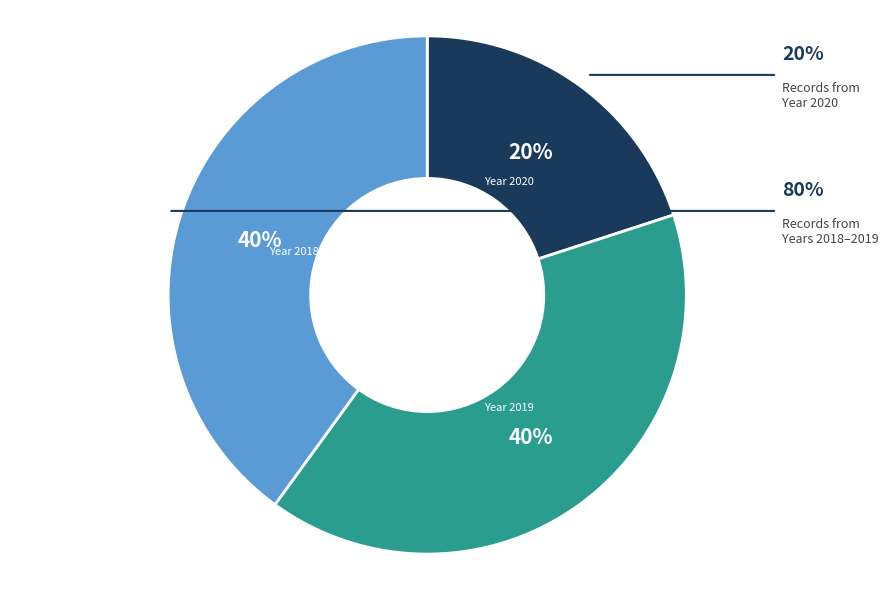

Does any single category account for the majority?

No